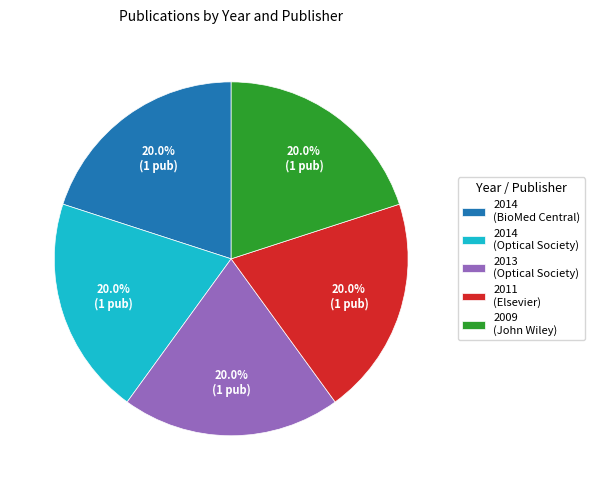

What is the ratio of the value at 2009 (John Wiley) to the value at 2014 (BioMed Central)?

1.0